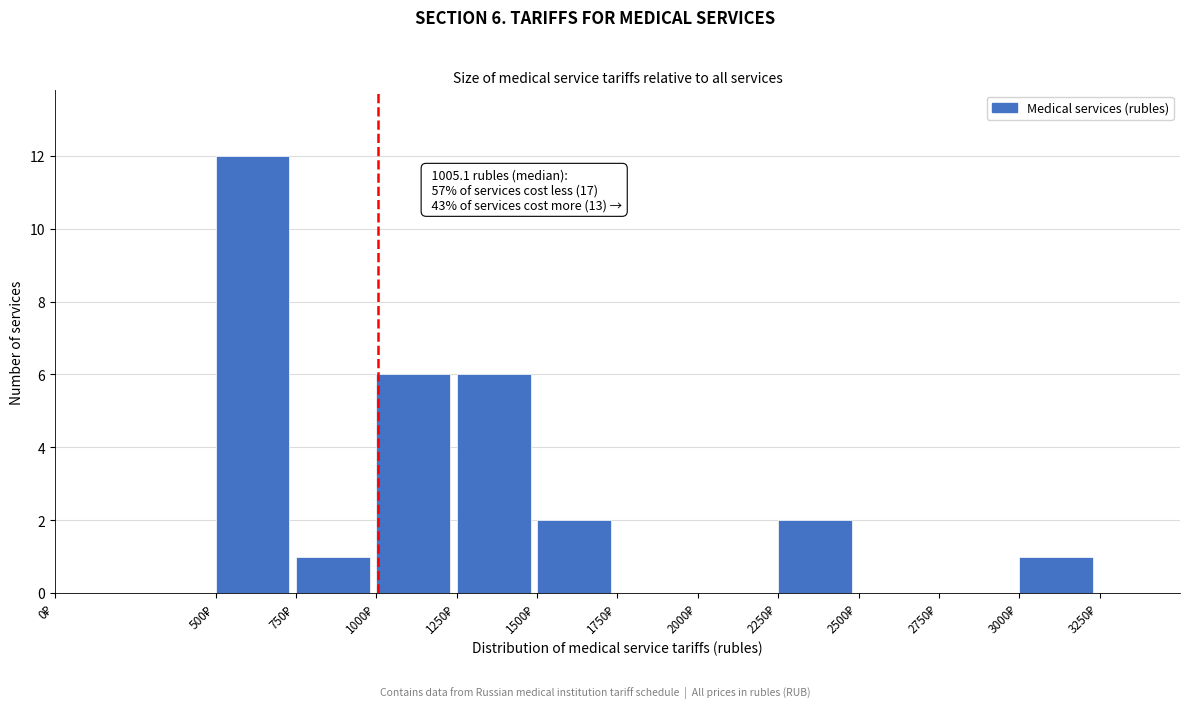

Which range on the x-axis has the tallest bar?

500 to 750